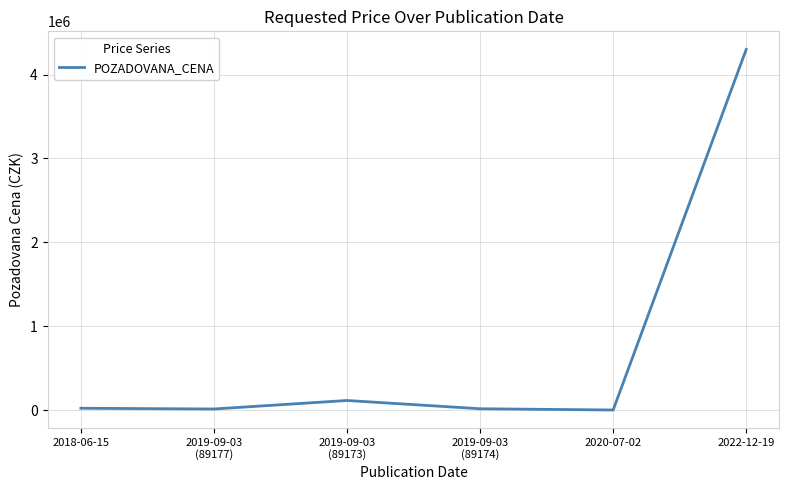

Is it true that the value at 2022-12-19 is 954401?

False